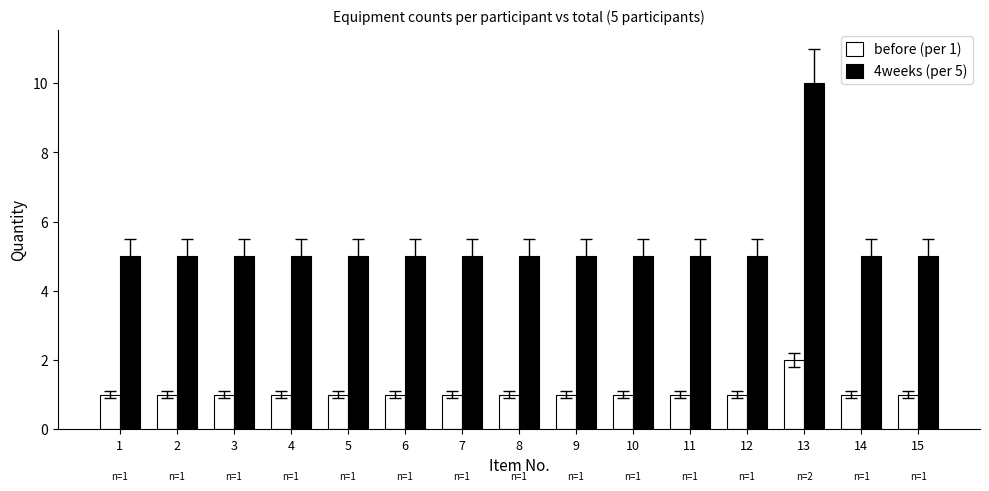

List the series in order of their overall mean, highest first.

4weeks (per 5), before (per 1)